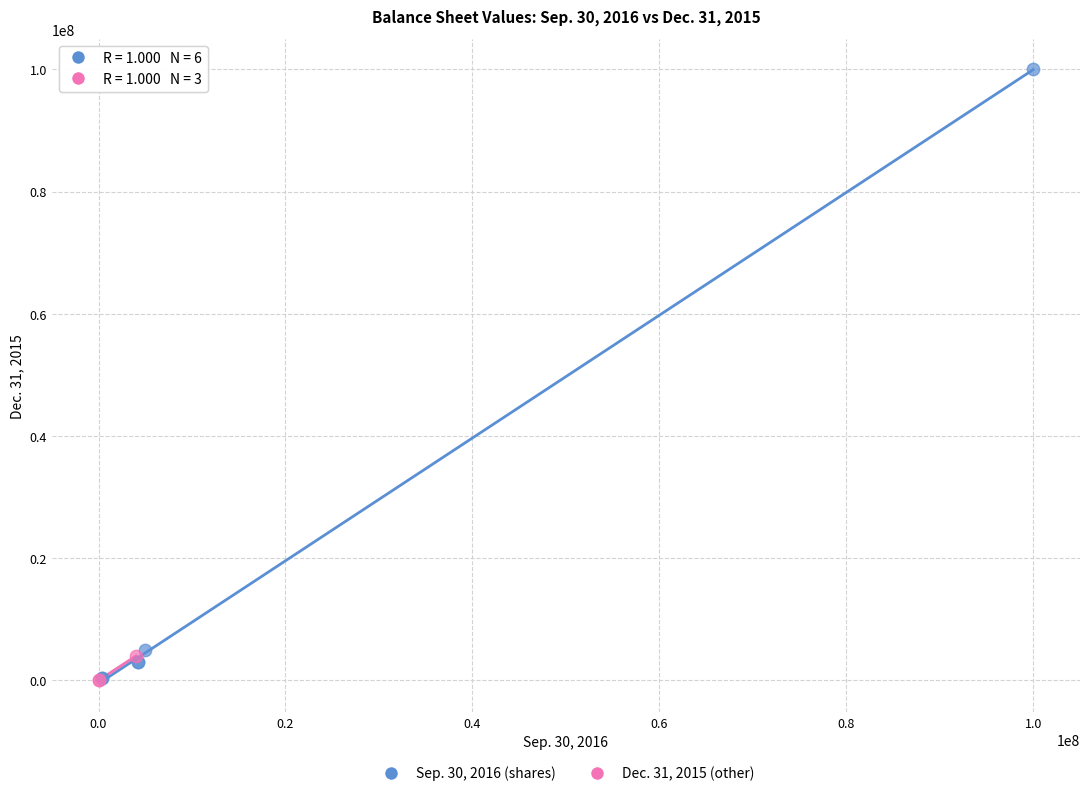

Which series has the largest Y range (max minus min)?

Sep. 30, 2016 (shares)